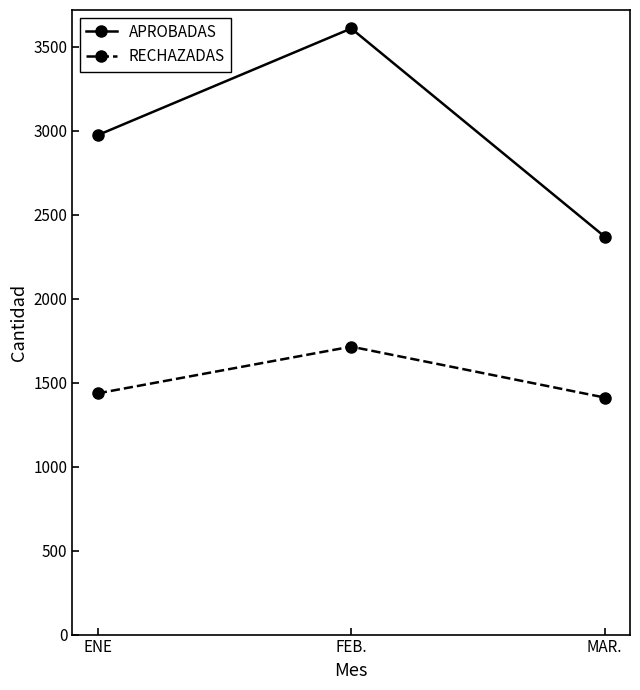

At ENE, list the series in order from largest to smallest.

APROBADAS, RECHAZADAS